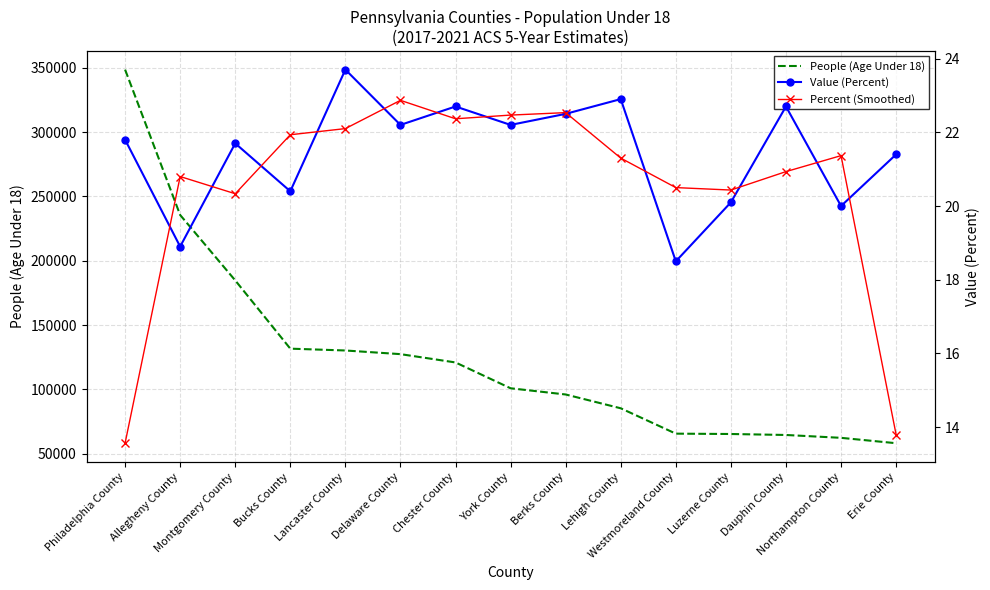

What is the label of the 6th point from the left?

Delaware County